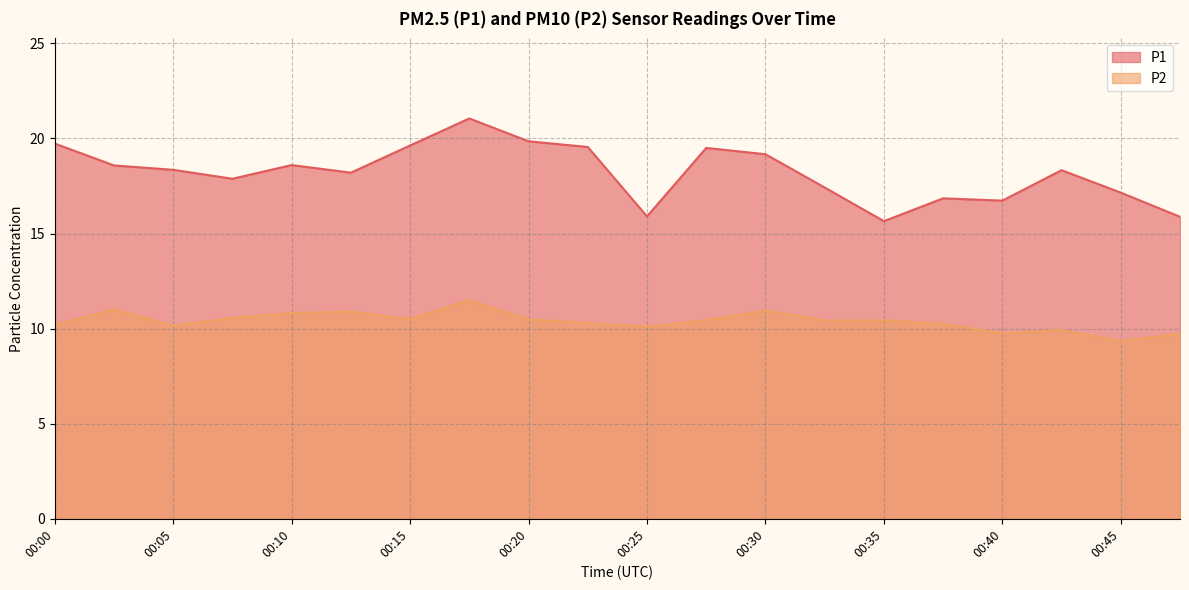

Between 00:20 and 00:35, which series saw the biggest shift?

P1